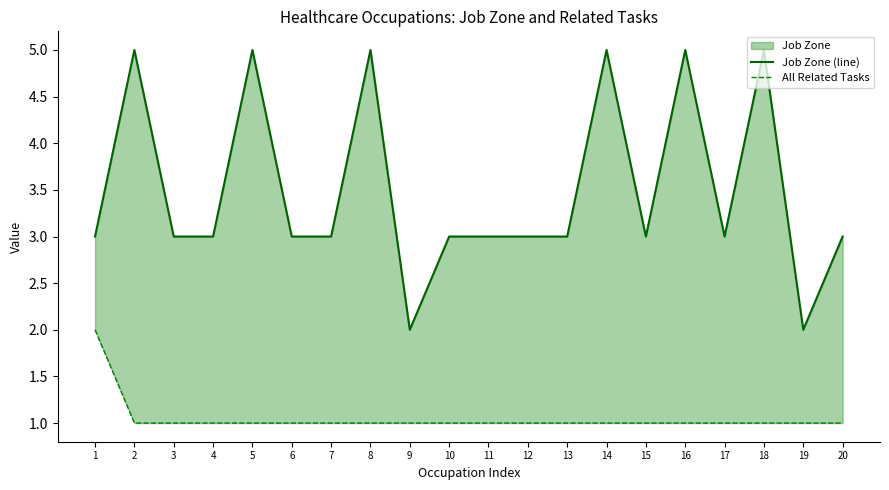

True or false: Job Zone (line) and All Related Tasks cross at least once.

False